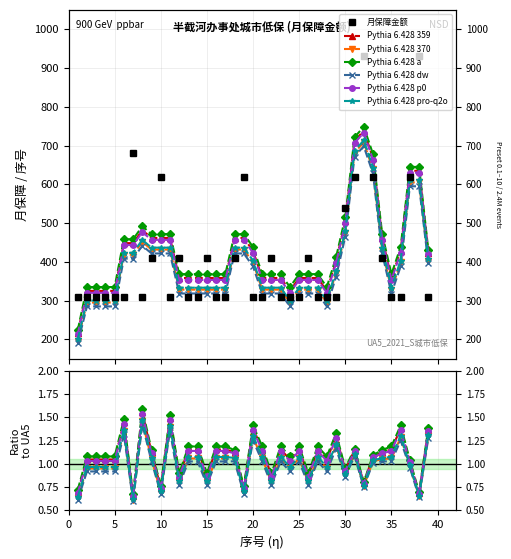

What is the approximate value at 36?

310